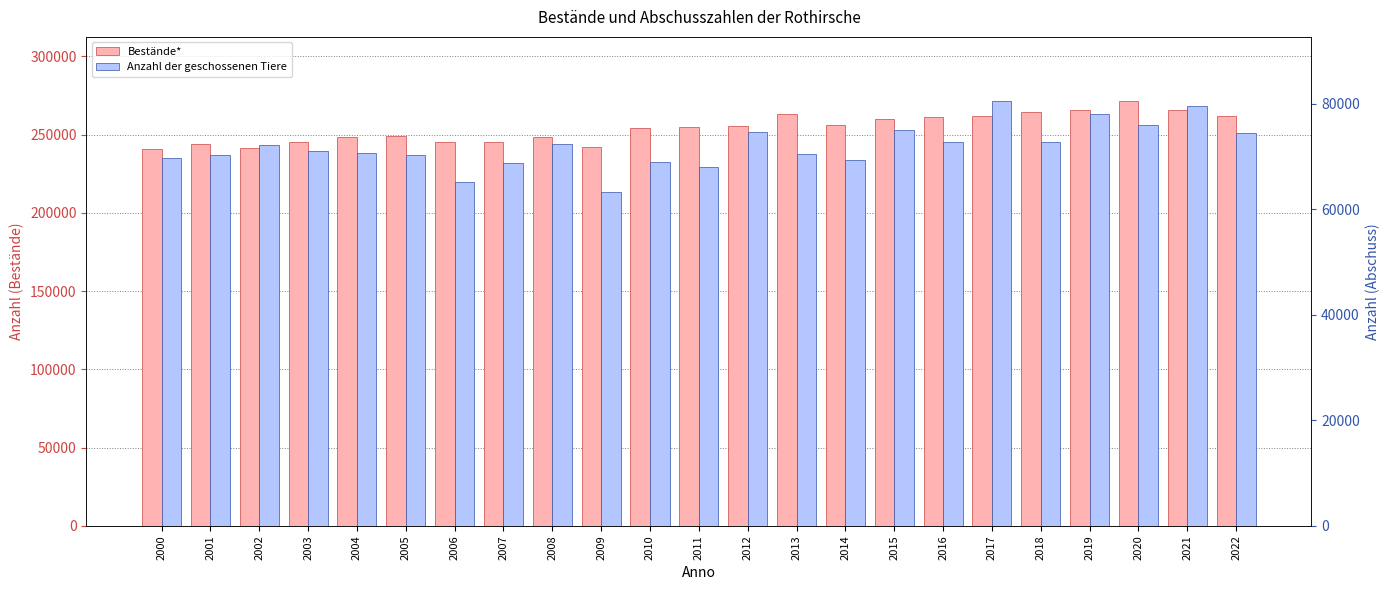

Rank the series by their average value, from highest to lowest.

Bestände*, Anzahl der geschossenen Tiere